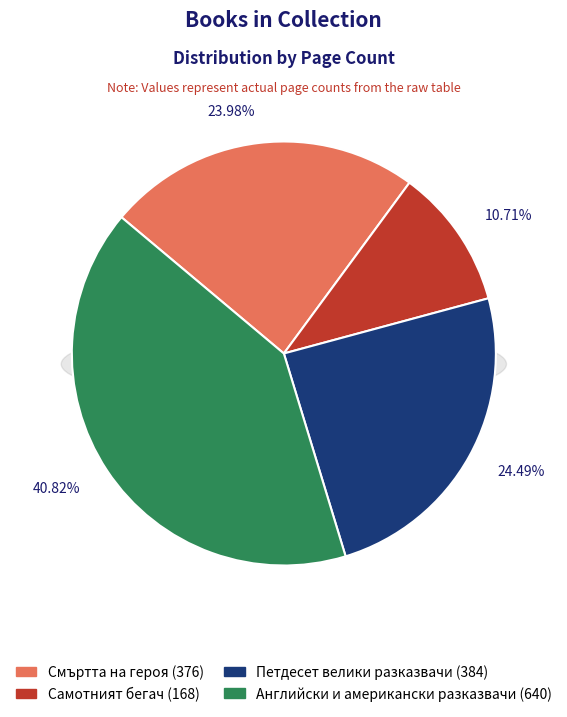

What portion of the pie excludes Петдесет велики разказвачи (16737)?

75.5%